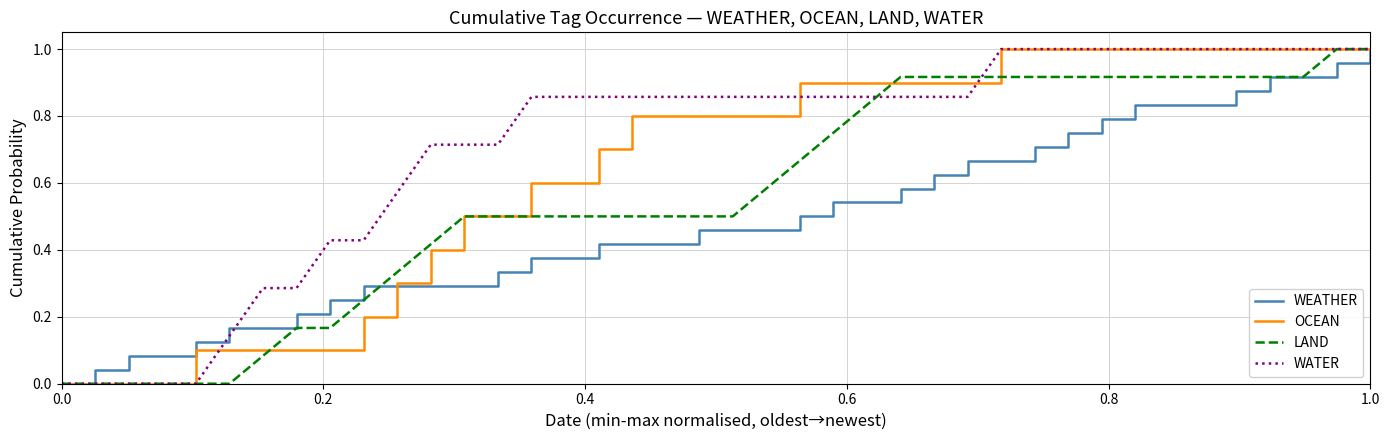

Which series has the largest total across all categories?

WATER